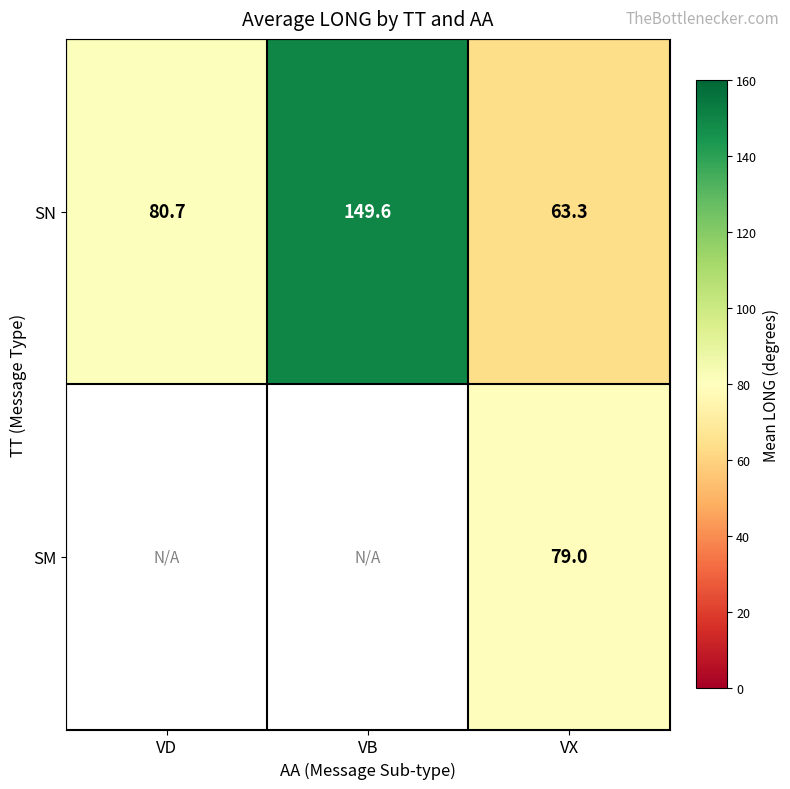

What is the spread (max minus min) of values at VX?

15.7